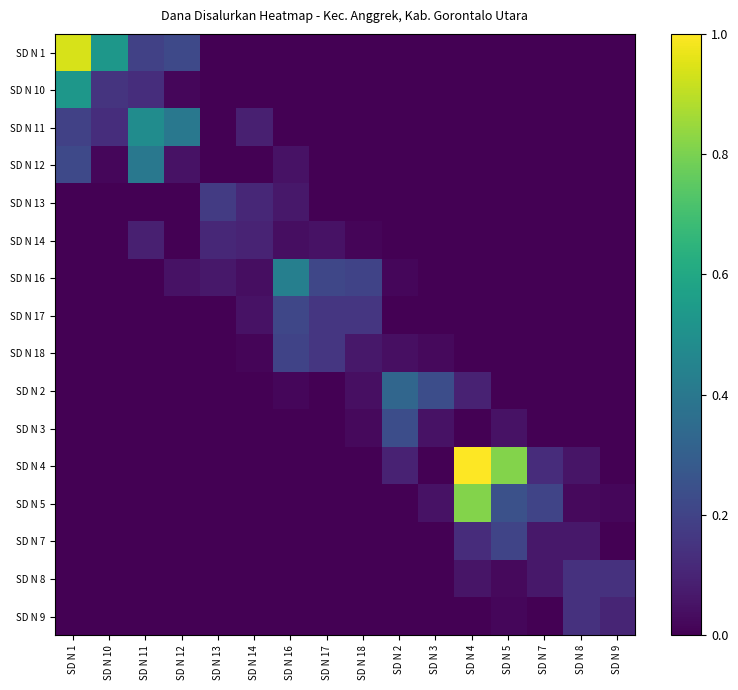

Rank the series at SD N 10 from lowest to highest value.

SD N 13, SD N 14, SD N 16, SD N 17, SD N 18, SD N 2, SD N 3, SD N 4, SD N 5, SD N 7, SD N 8, SD N 9, SD N 12, SD N 11, SD N 10, SD N 1